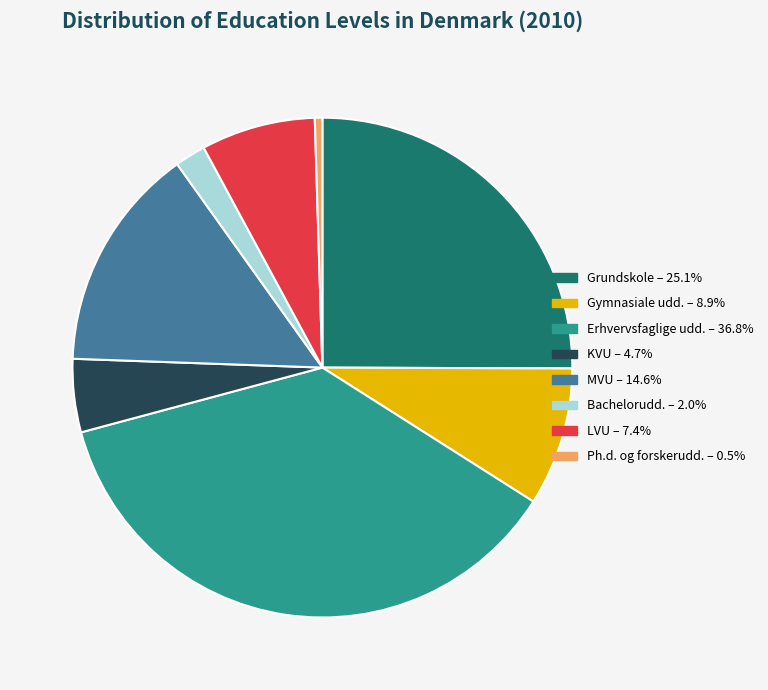

Do Bachelorudd. and Erhvervsfaglige udd. together represent more than half of the pie?

No